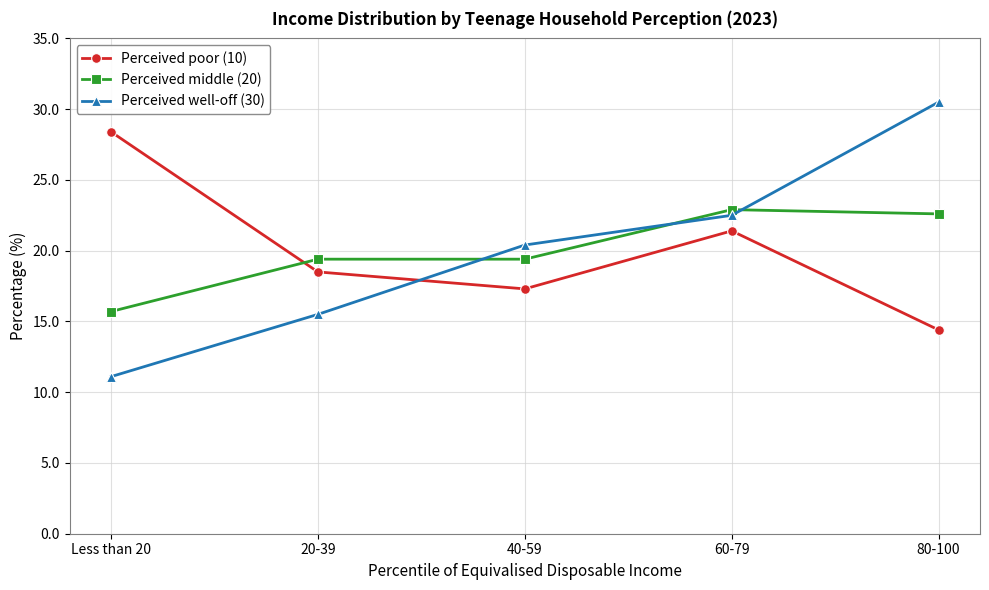

What position from the left is Less than 20?

1